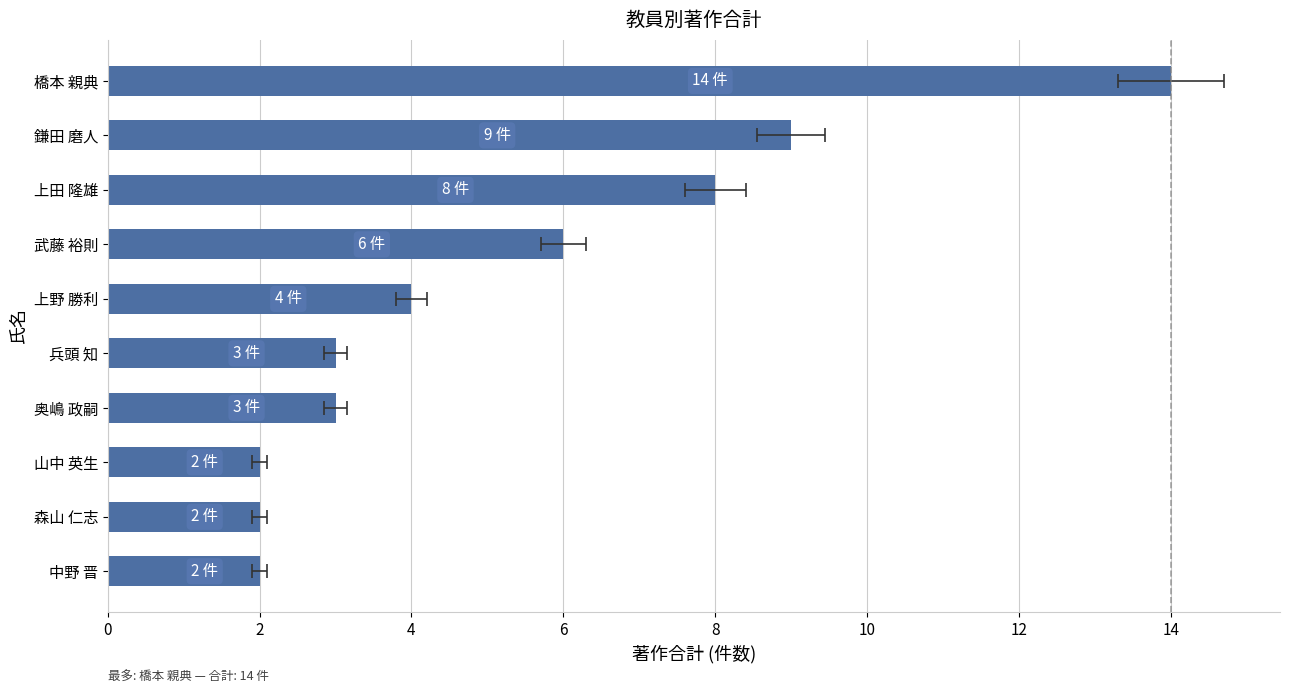

Reading left to right, extract all data points from this chart.

2	2	2	3	3	4	6	8	9	14